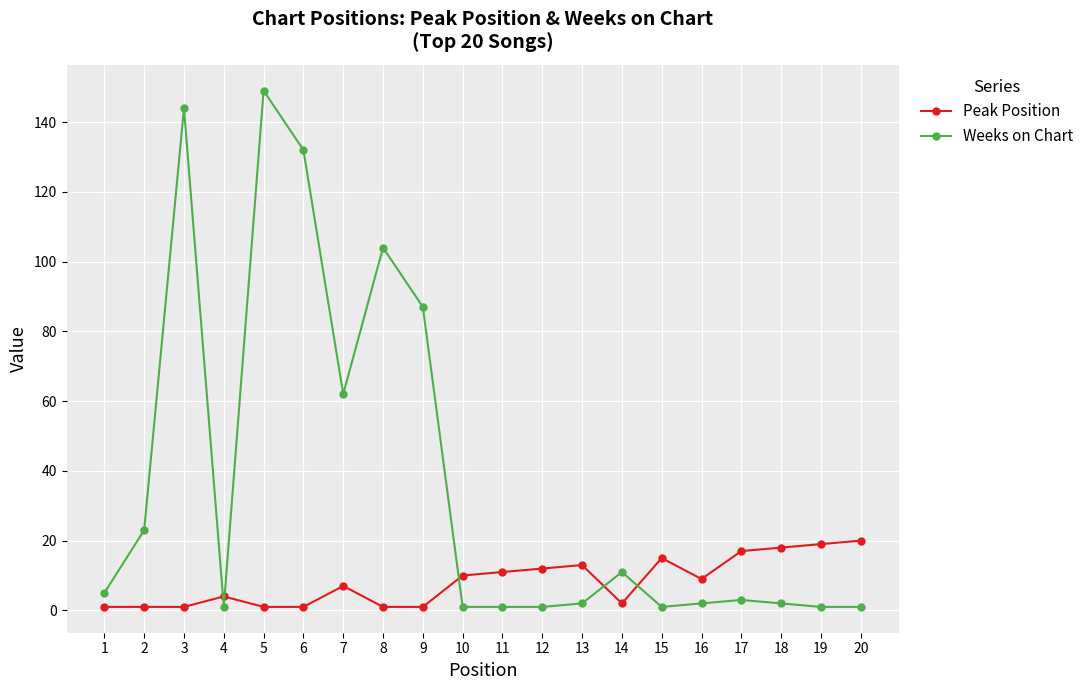

What is the approximate value of Peak Position at 11, to the nearest 10?

10